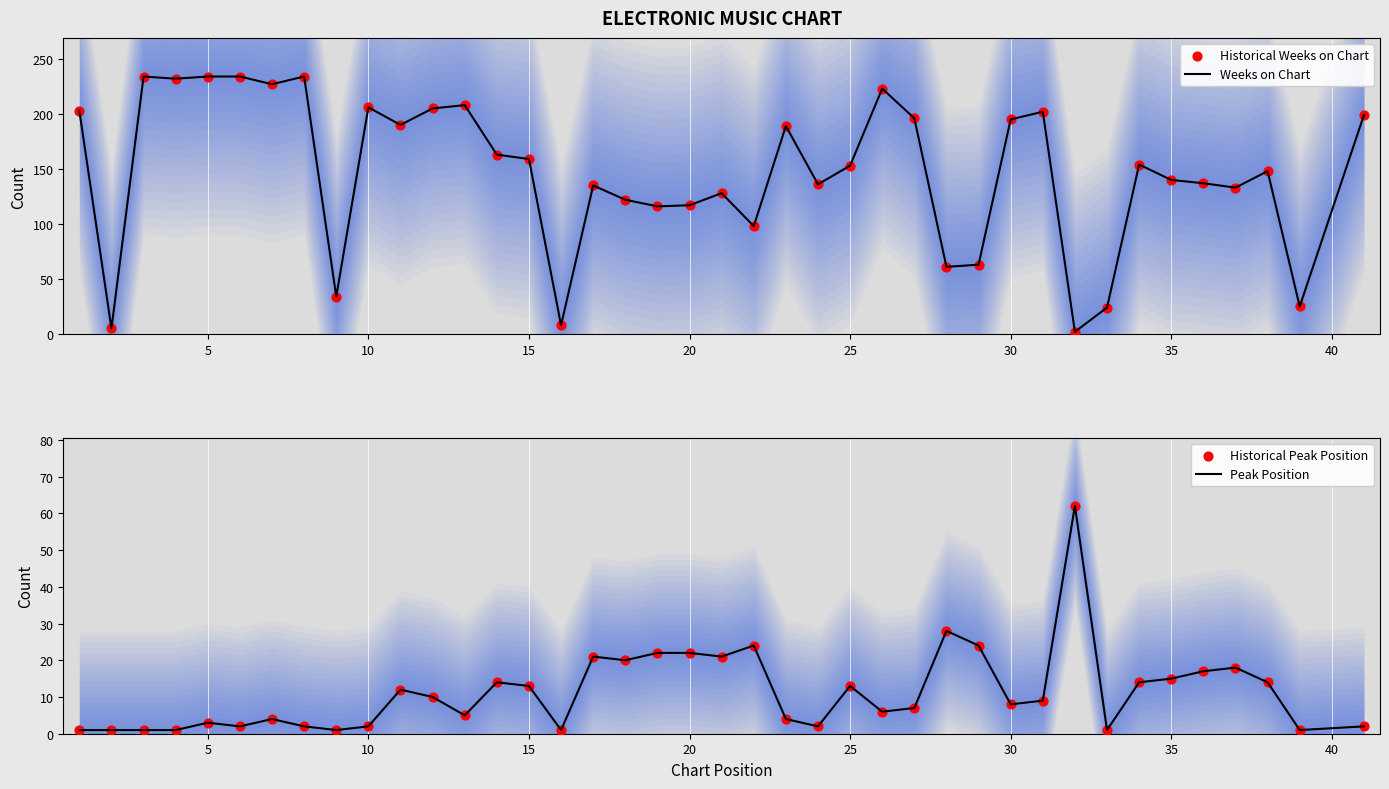

What are all the series names shown in the legend?

Weeks on Chart, Historical Weeks on Chart, Peak Position, Historical Peak Position